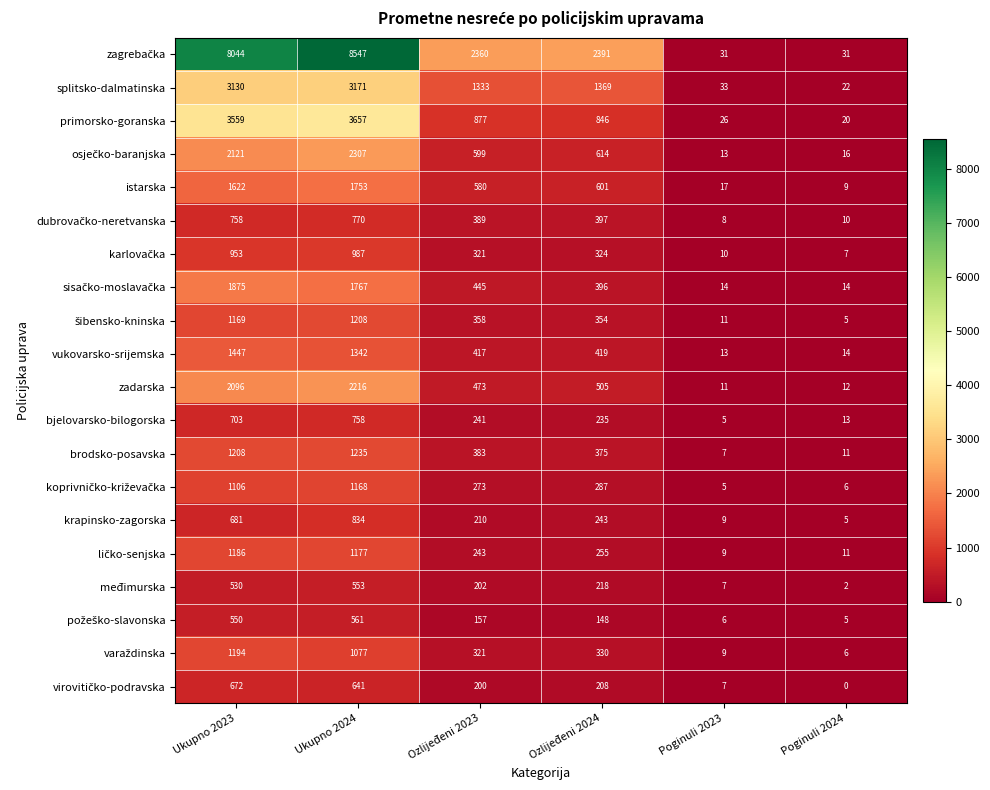

What is the difference between the zadarska values at Poginuli 2024 and Ozlijeđeni 2024?

493